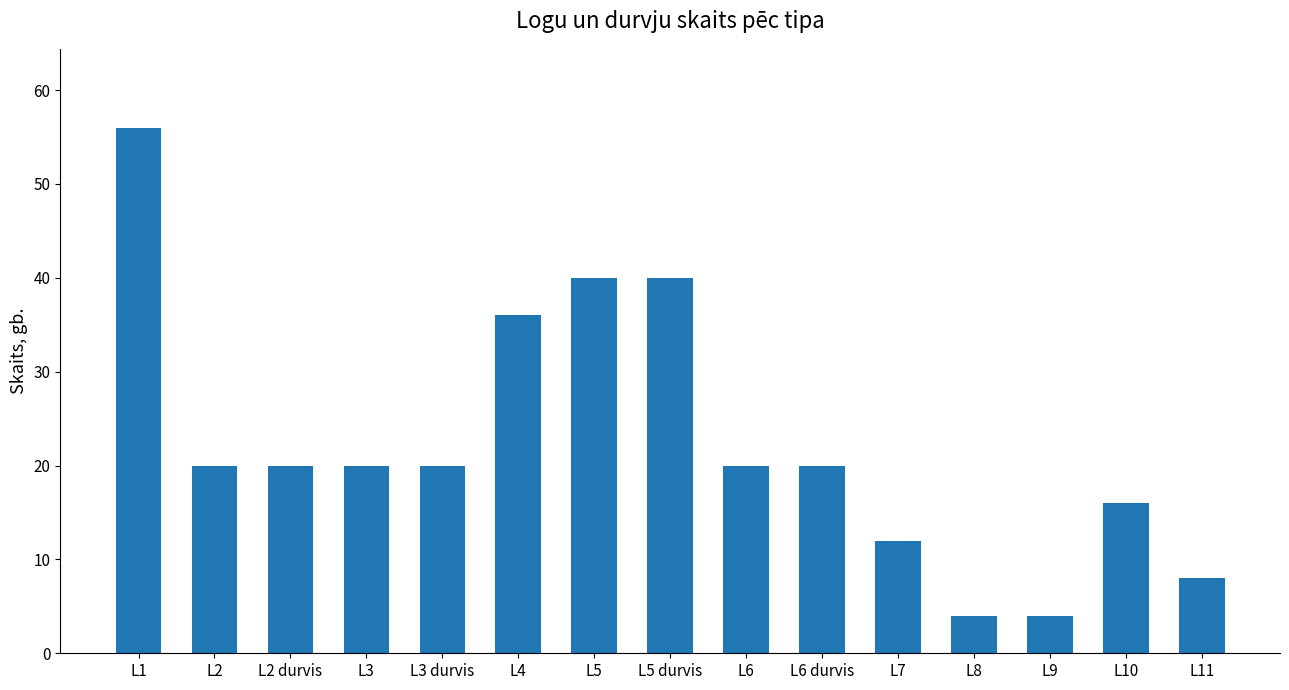

How many distinct data groups are displayed?

1